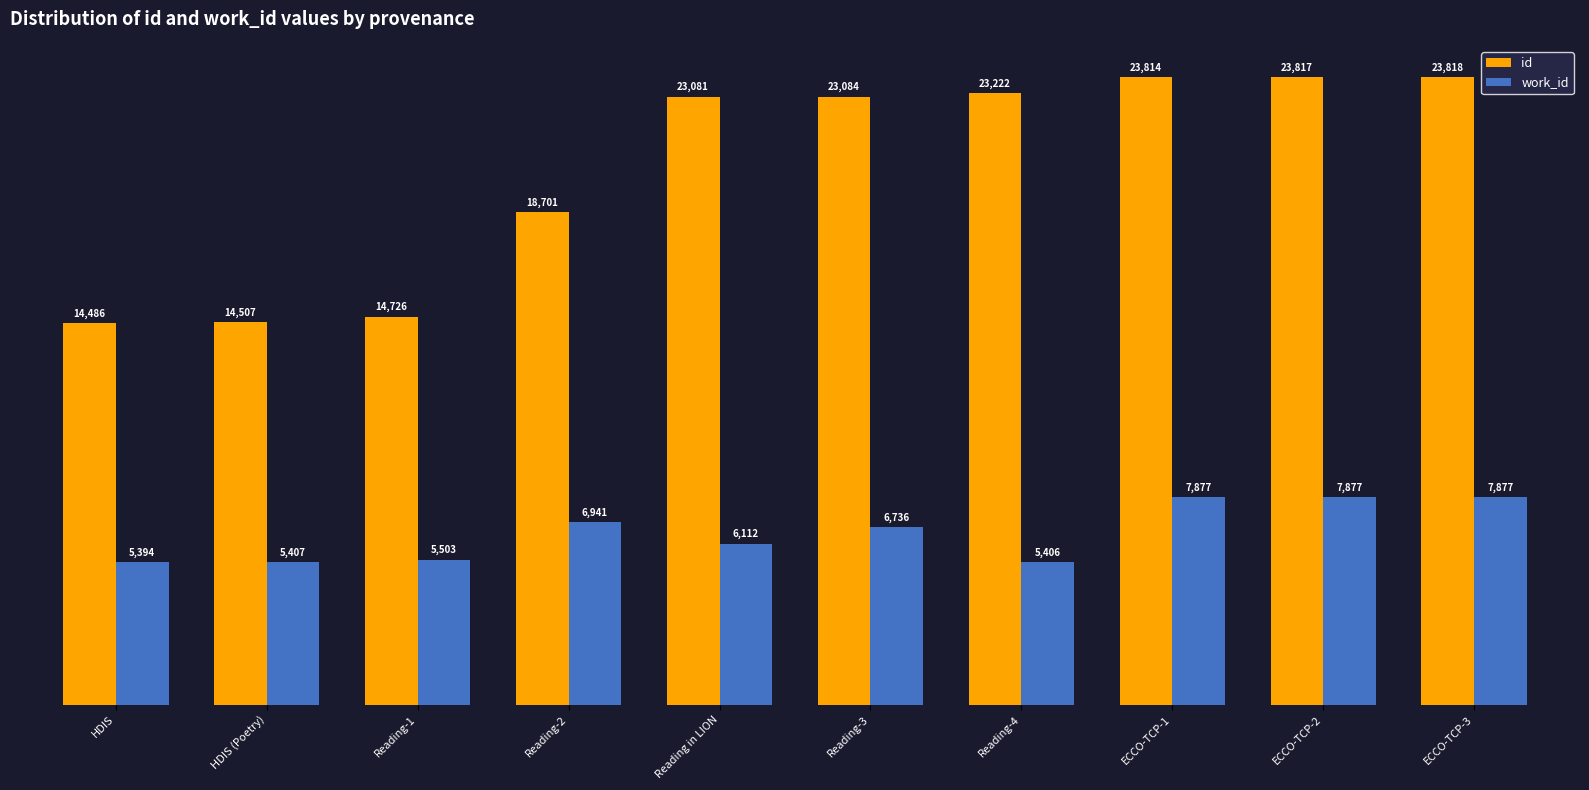

How many categories are shown in the chart?

10